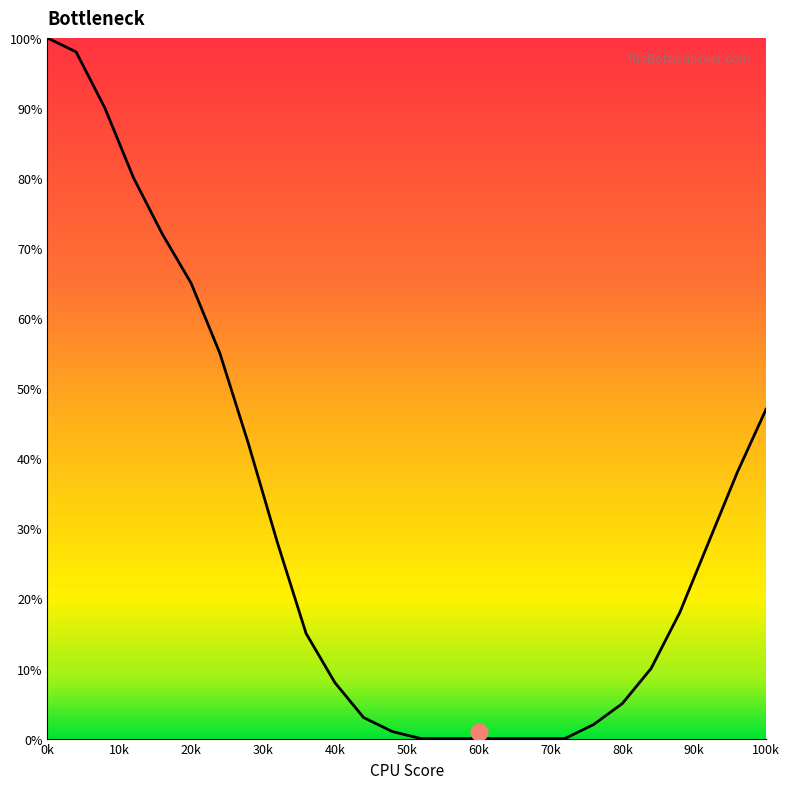

What is the greatest value displayed?

100